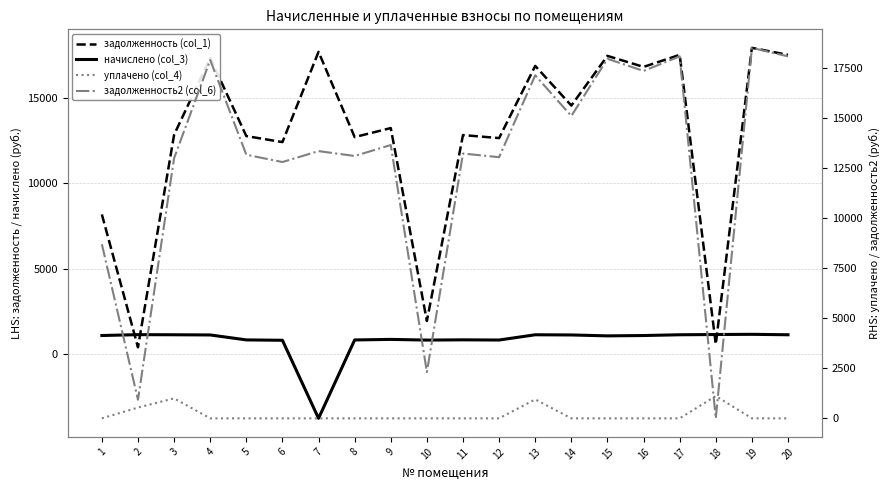

At which label does уплачено (col_4) reach its minimum?

1